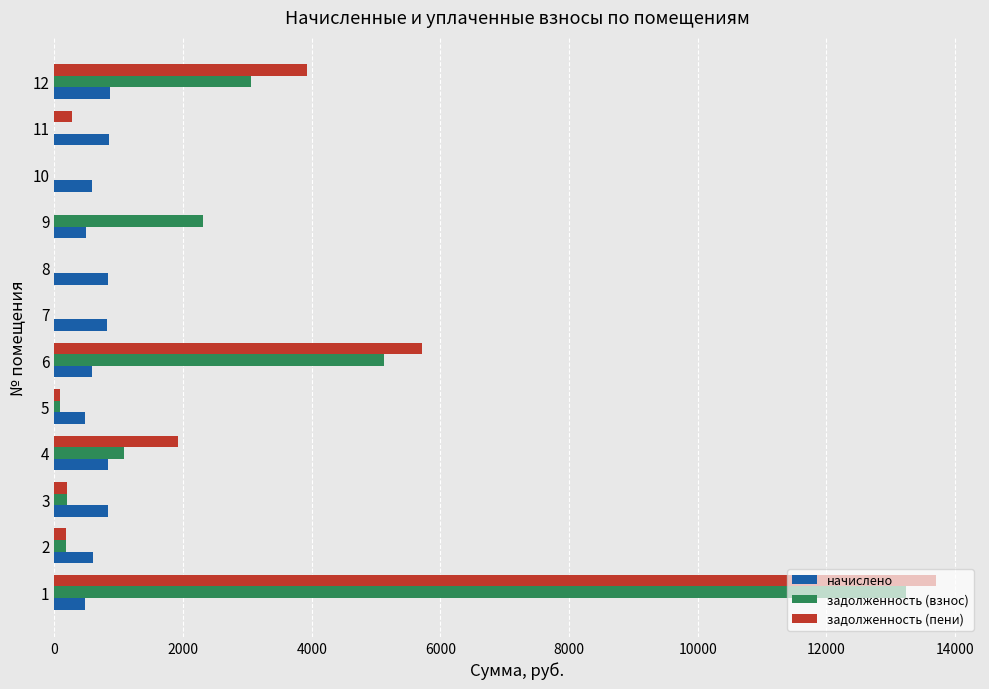

Which series has the largest range (max minus min)?

задолженность (пени)